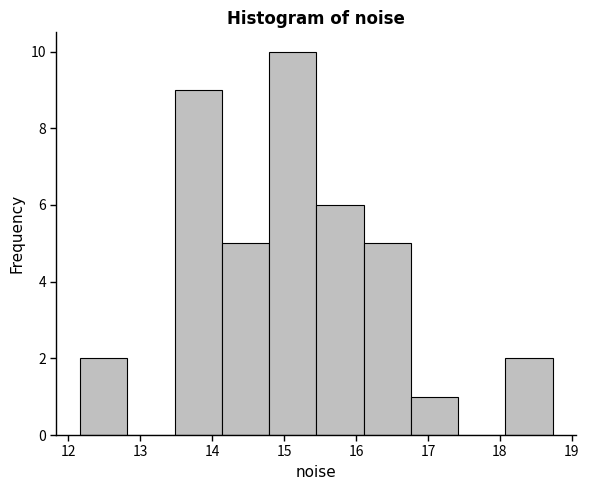

Reading left to right, list every bar in this chart as the range it spans on the x-axis followed by its height. Neither the bar edges nor the heights are printed on the chart, so give them approximately, as read against the axes.

12.2 to 12.8: 2
12.8 to 13.5: 0
13.5 to 14.1: 9
14.1 to 14.8: 5
14.8 to 15.4: 10
15.4 to 16.1: 6
16.1 to 16.8: 5
16.8 to 17.4: 1
17.4 to 18.1: 0
18.1 to 18.7: 2